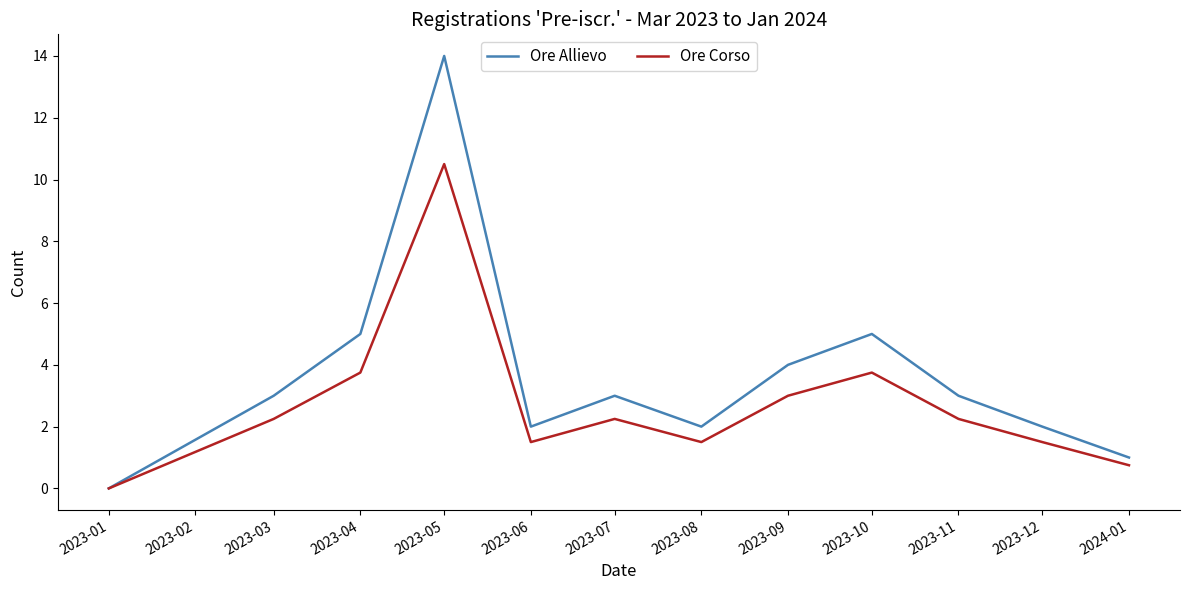

Which label corresponds to the largest value in the chart?

2023-05